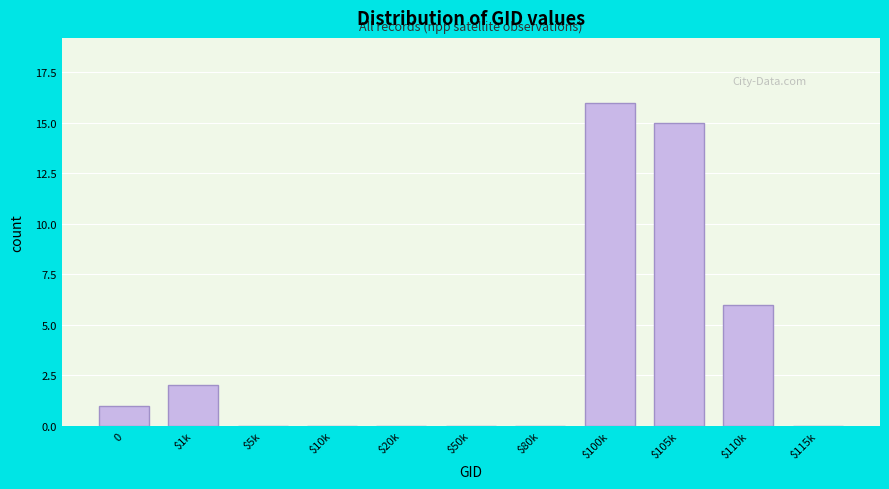

What is the maximum value shown in the chart?

16